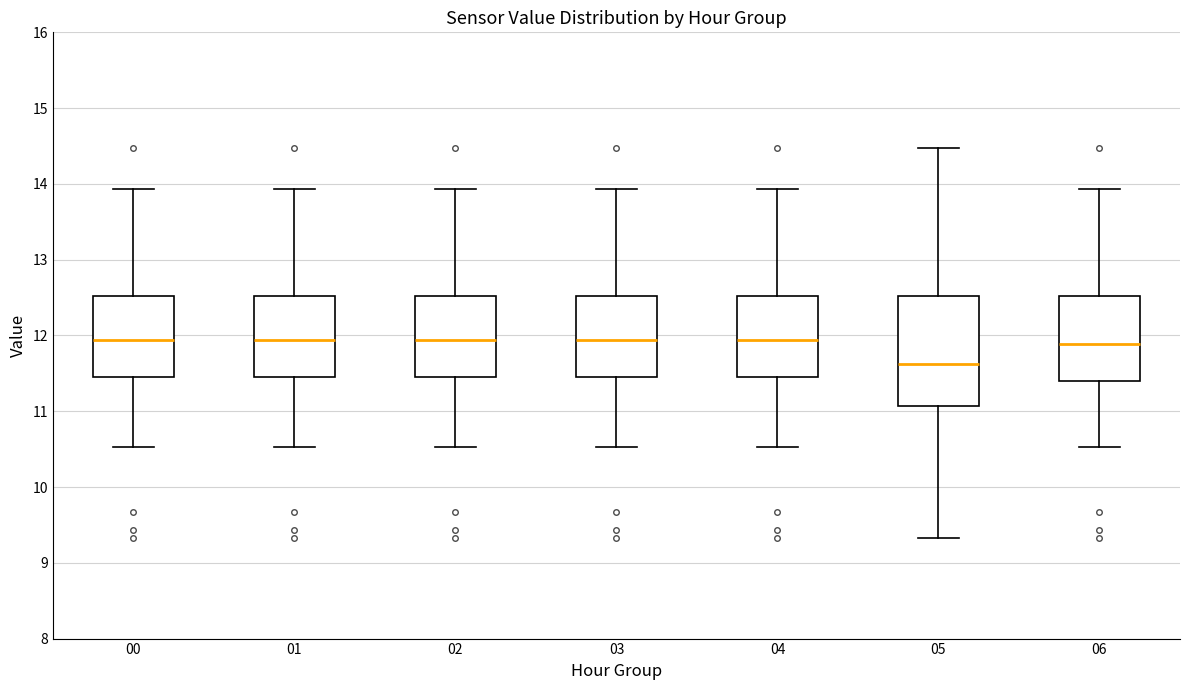

Reading left to right, transcribe this box plot: for each box, give where its median line is, the range the box spans, and where its two whiskers end, as read against the y-axis. The values are not printed on the chart, so give them approximately, as read against the axis.

00: median 11.9, box 11.5 to 12.5, whiskers 10.5 to 13.9
01: median 11.9, box 11.5 to 12.5, whiskers 10.5 to 13.9
02: median 11.9, box 11.5 to 12.5, whiskers 10.5 to 13.9
03: median 11.9, box 11.5 to 12.5, whiskers 10.5 to 13.9
04: median 11.9, box 11.5 to 12.5, whiskers 10.5 to 13.9
05: median 11.6, box 11.1 to 12.5, whiskers 9.3 to 14.5
06: median 11.9, box 11.4 to 12.5, whiskers 10.5 to 13.9